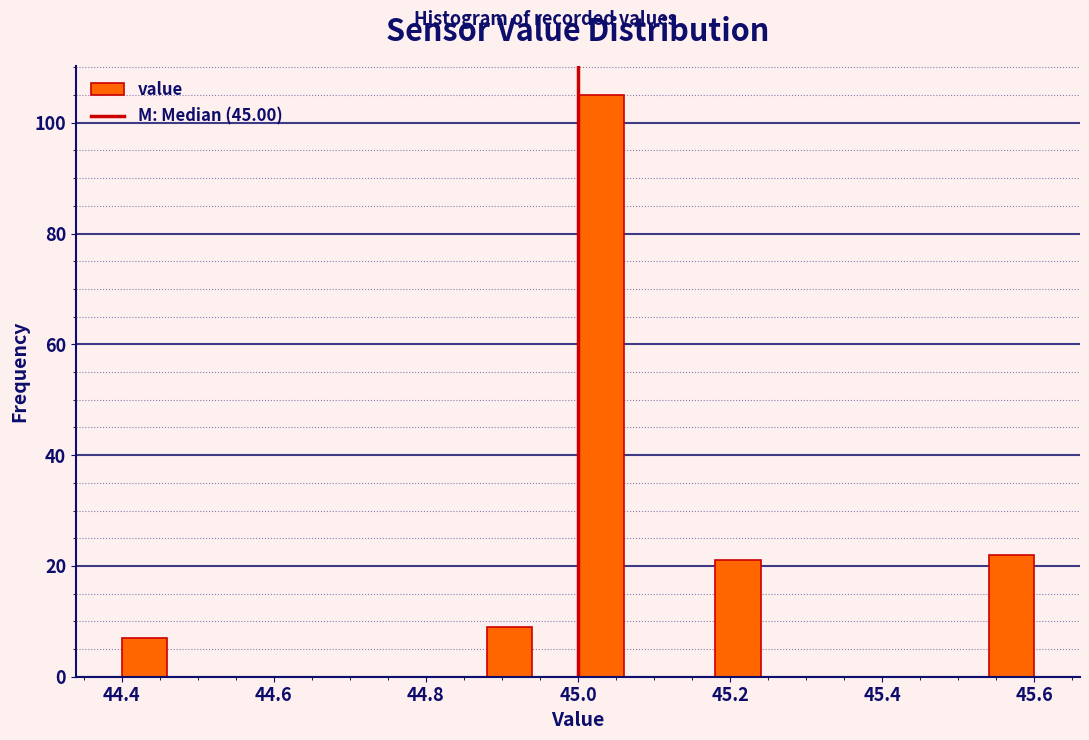

Read against the x-axis, roughly where is the centre of the tallest bar?

45.04